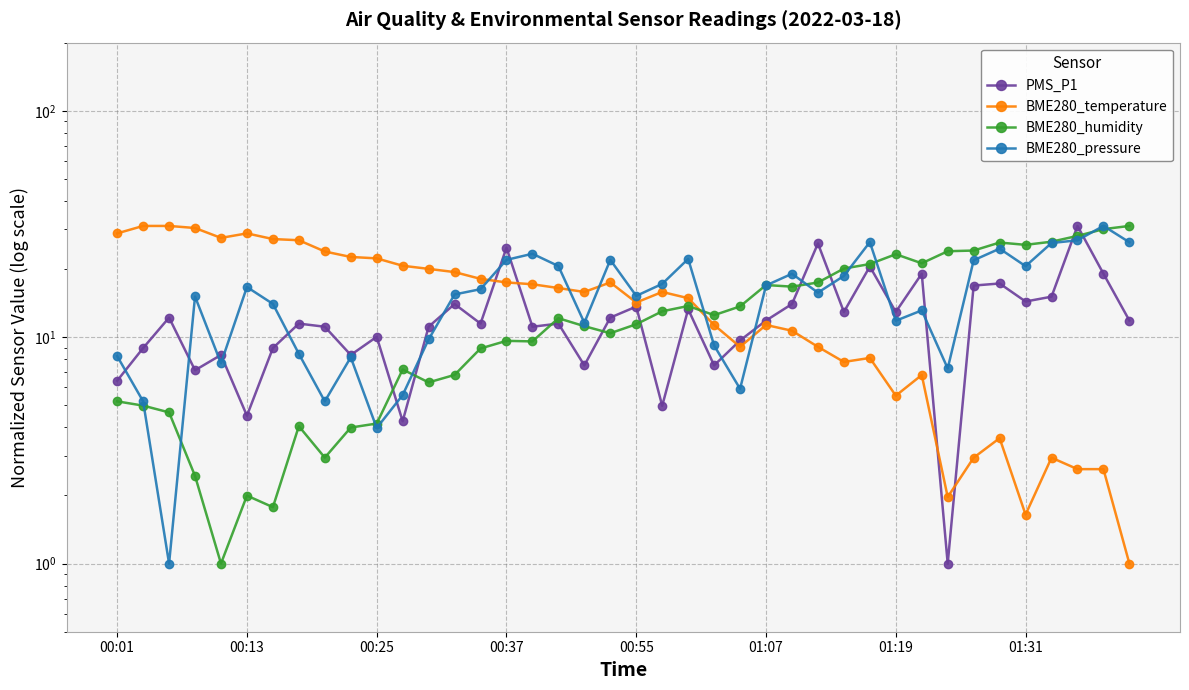

At 24, list the series in order from smallest to largest.

BME280_pressure, BME280_temperature, PMS_P1, BME280_humidity